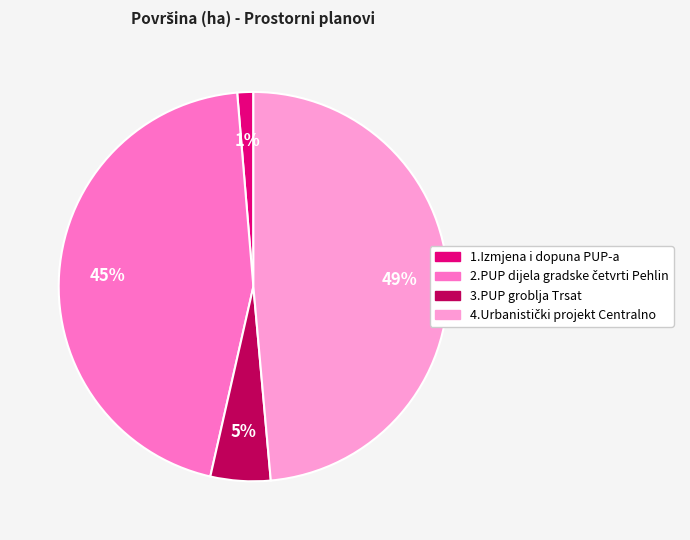

Is there any slice that represents more than half of the pie?

No